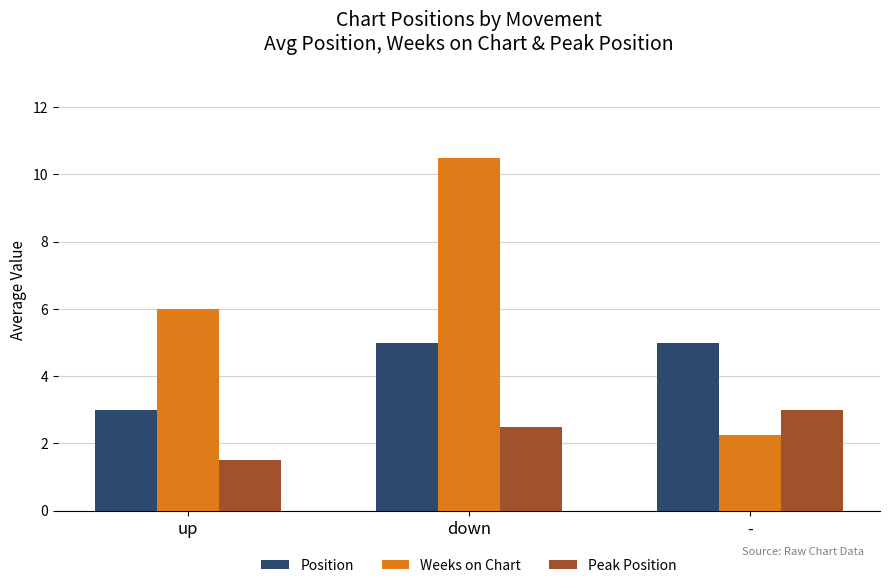

Which series has the largest range (max minus min)?

Weeks on Chart